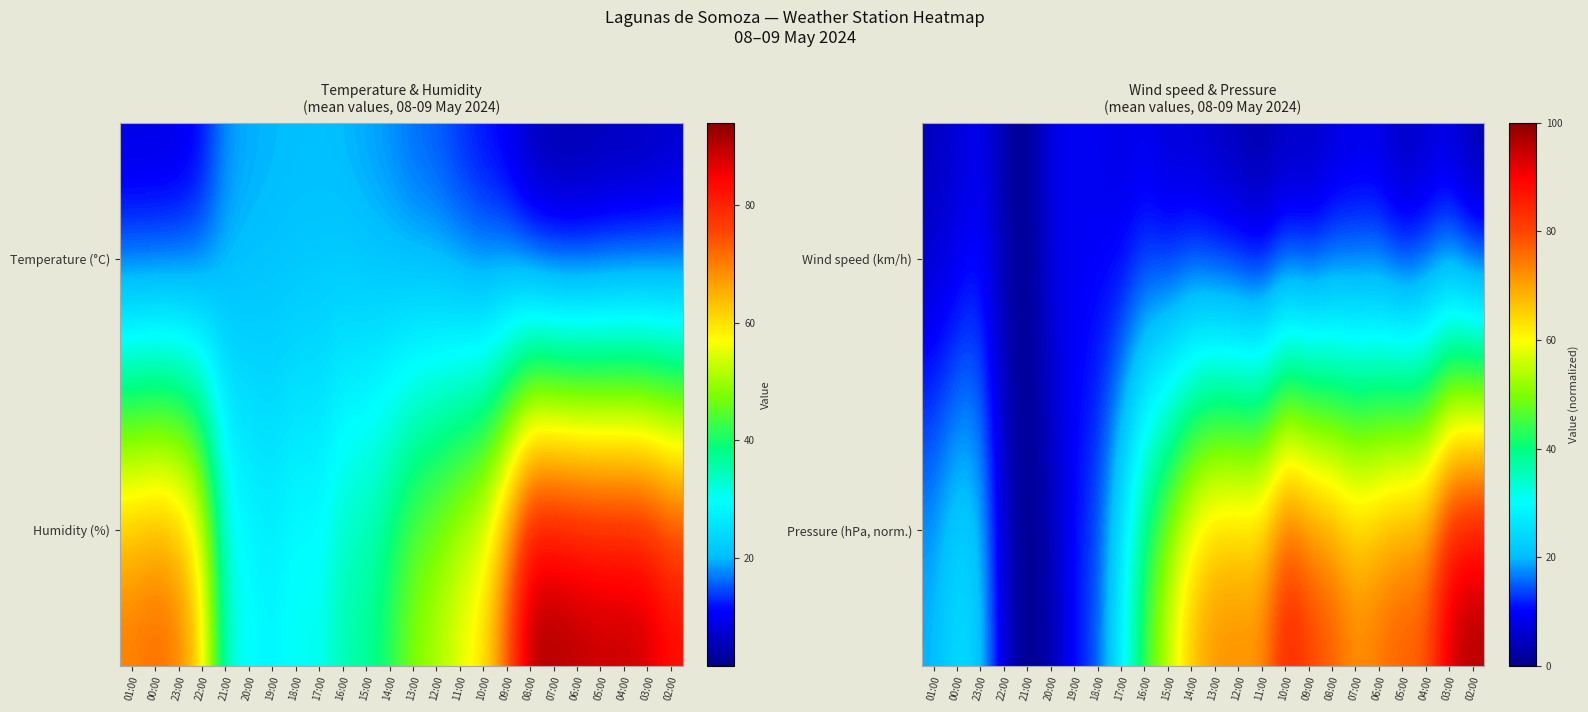

Is it true that Wind speed (km/h) equals 7.6 at 08:00?

False